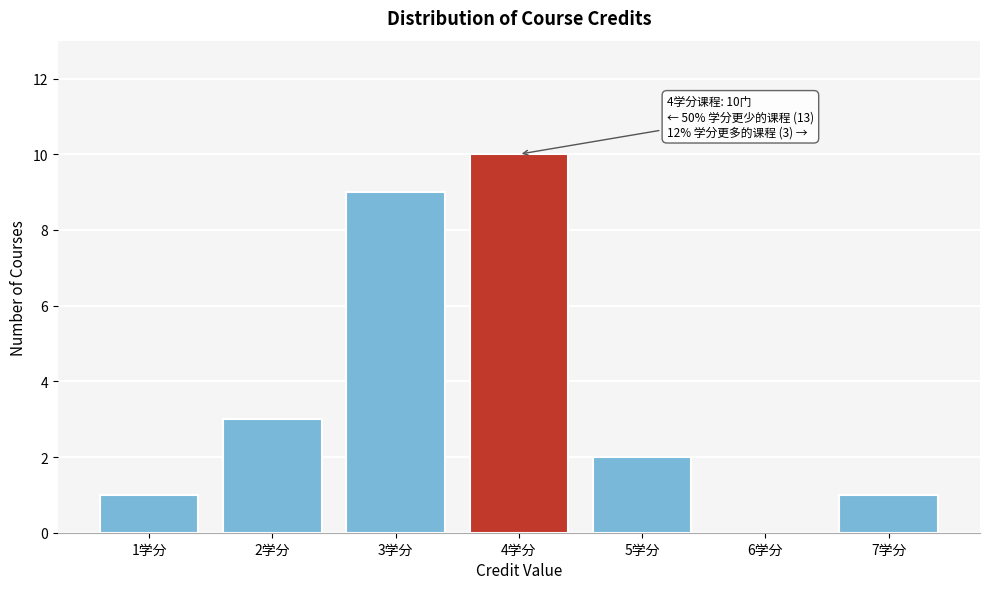

Reading right to left, extract all data points from this chart.

7学分=1	6学分=0	5学分=2	4学分=10	3学分=9	2学分=3	1学分=1